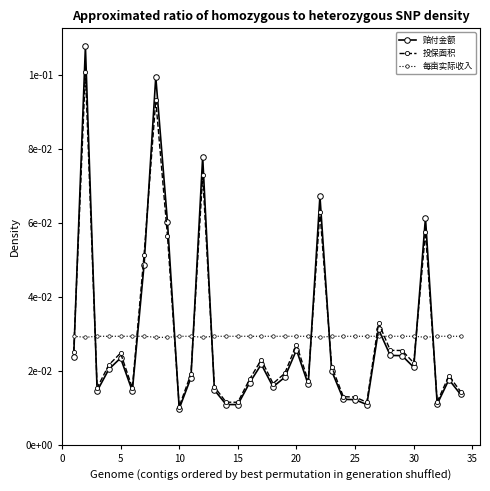

Does the chart have visible grid lines?

No